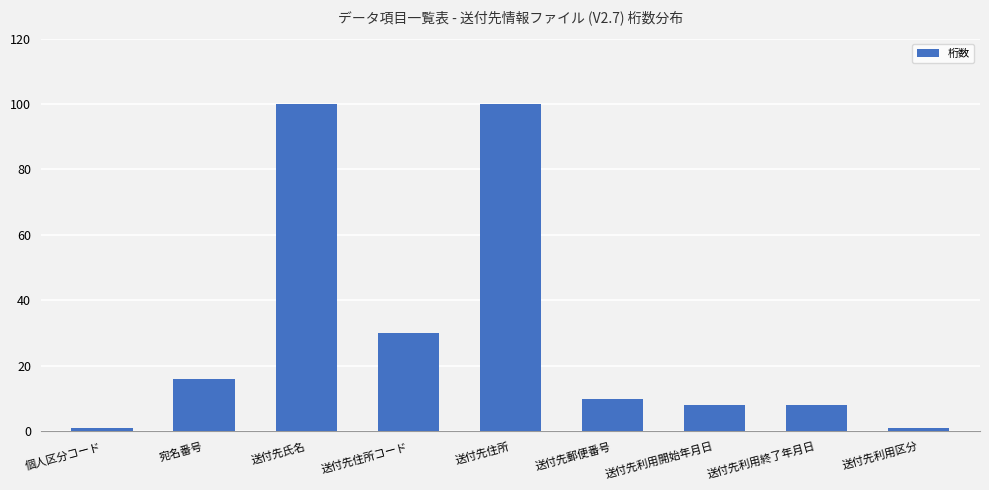

What is the greatest value displayed?

100